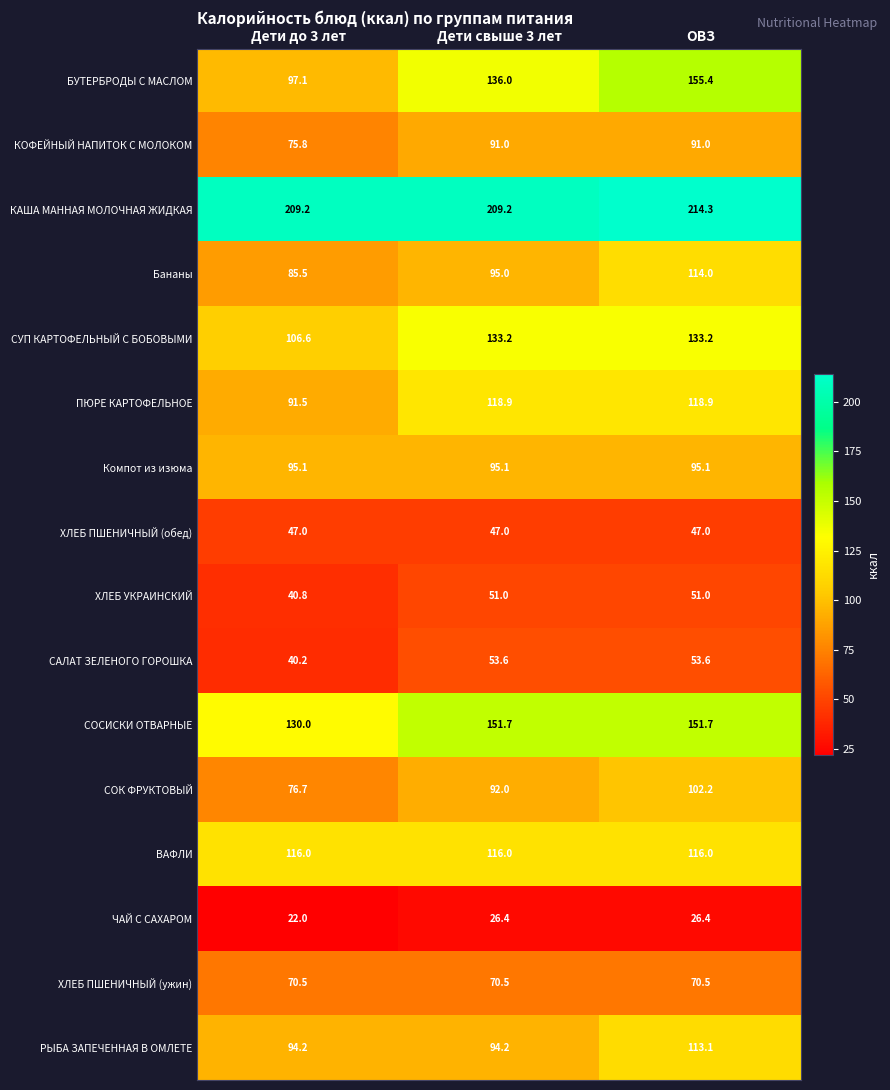

Which label corresponds to the largest value in the chart?

ОВЗ